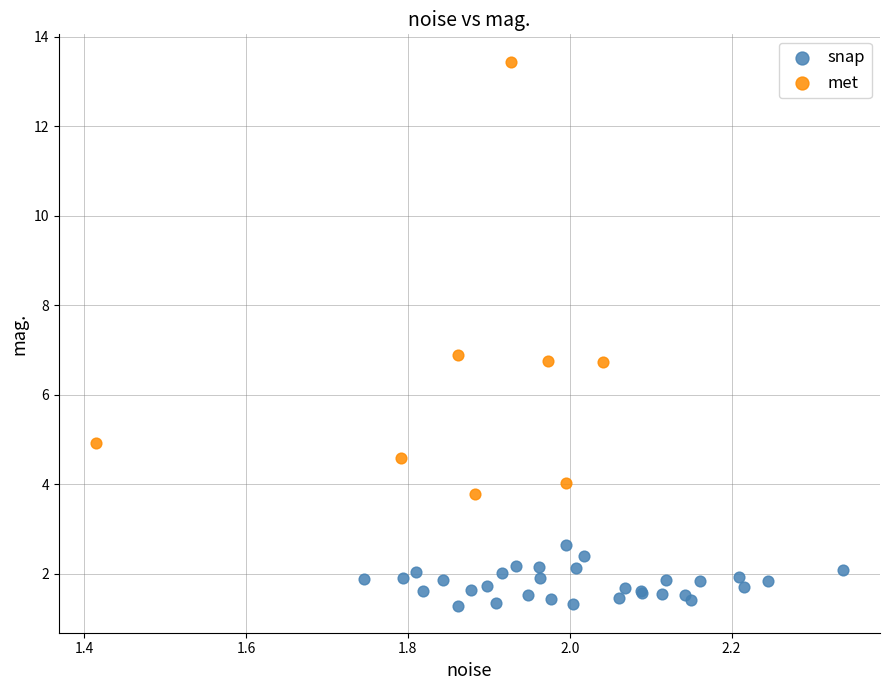

Which series has the largest Y range (max minus min)?

met